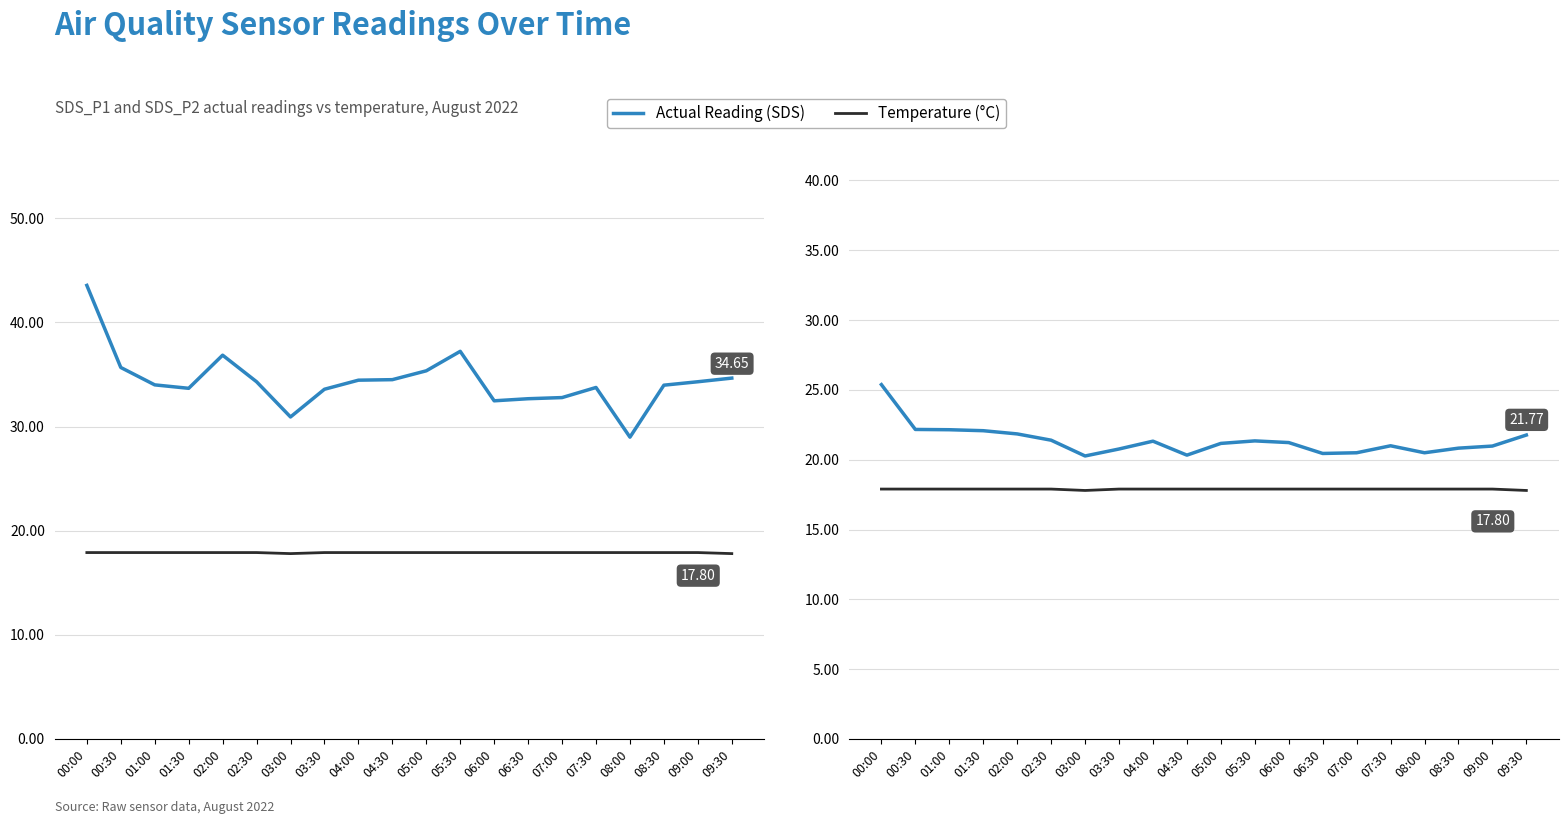

Count the number of data series in this chart.

2